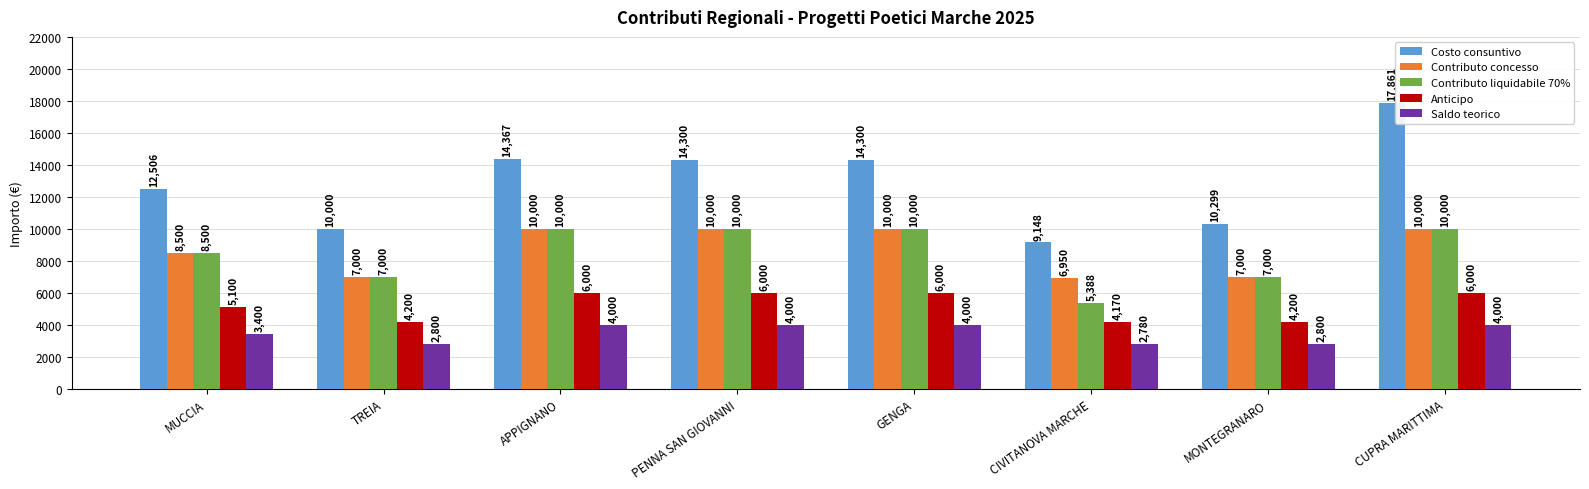

Which series has the largest range (max minus min)?

Costo consuntivo